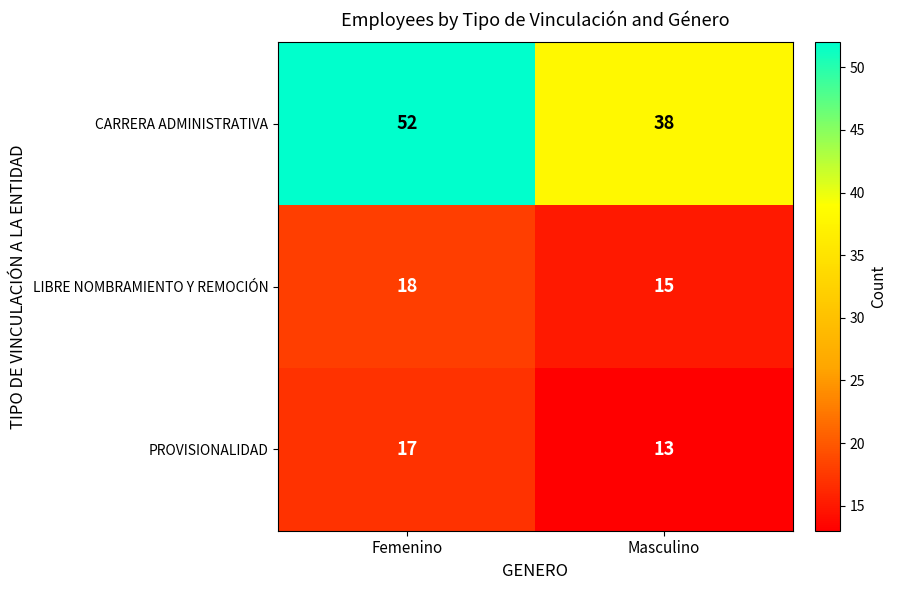

What is the difference between the CARRERA ADMINISTRATIVA values at Femenino and Masculino?

14